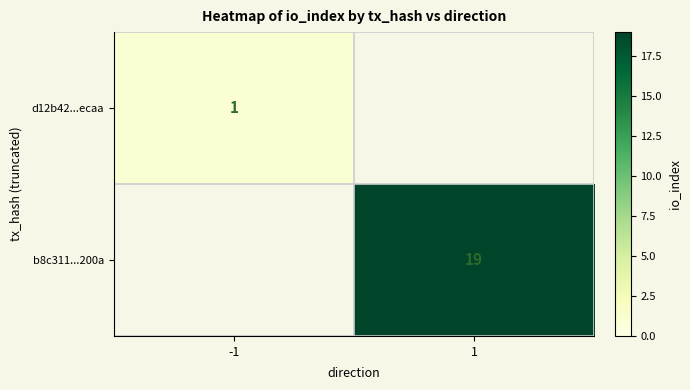

Is it true that b8c311...200a equals 10 at 1?

False